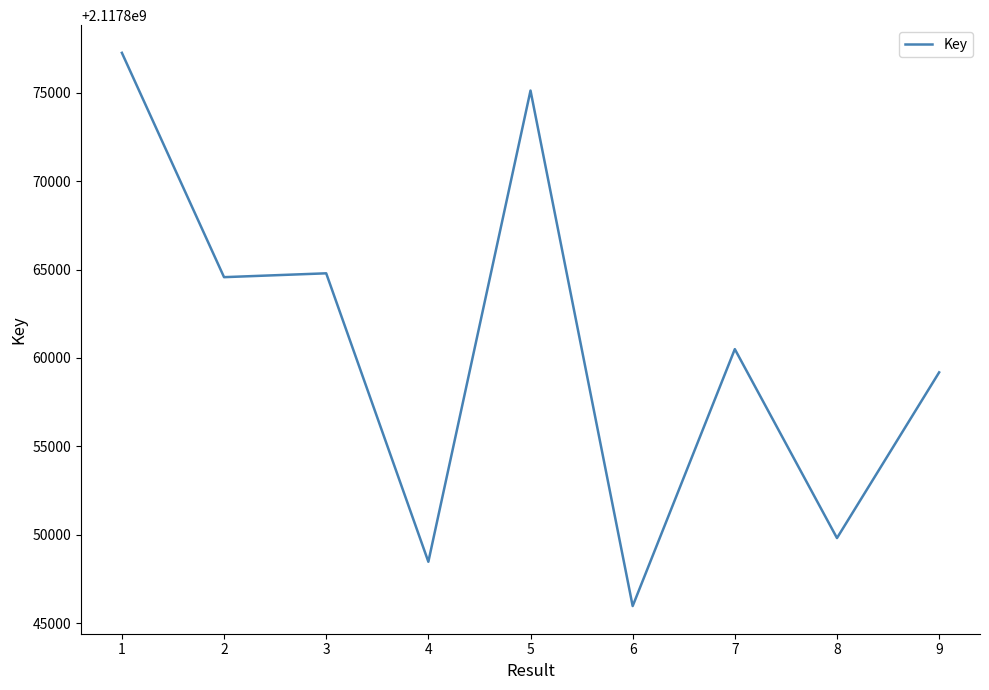

What is the minimum value shown in the chart?

2117845964